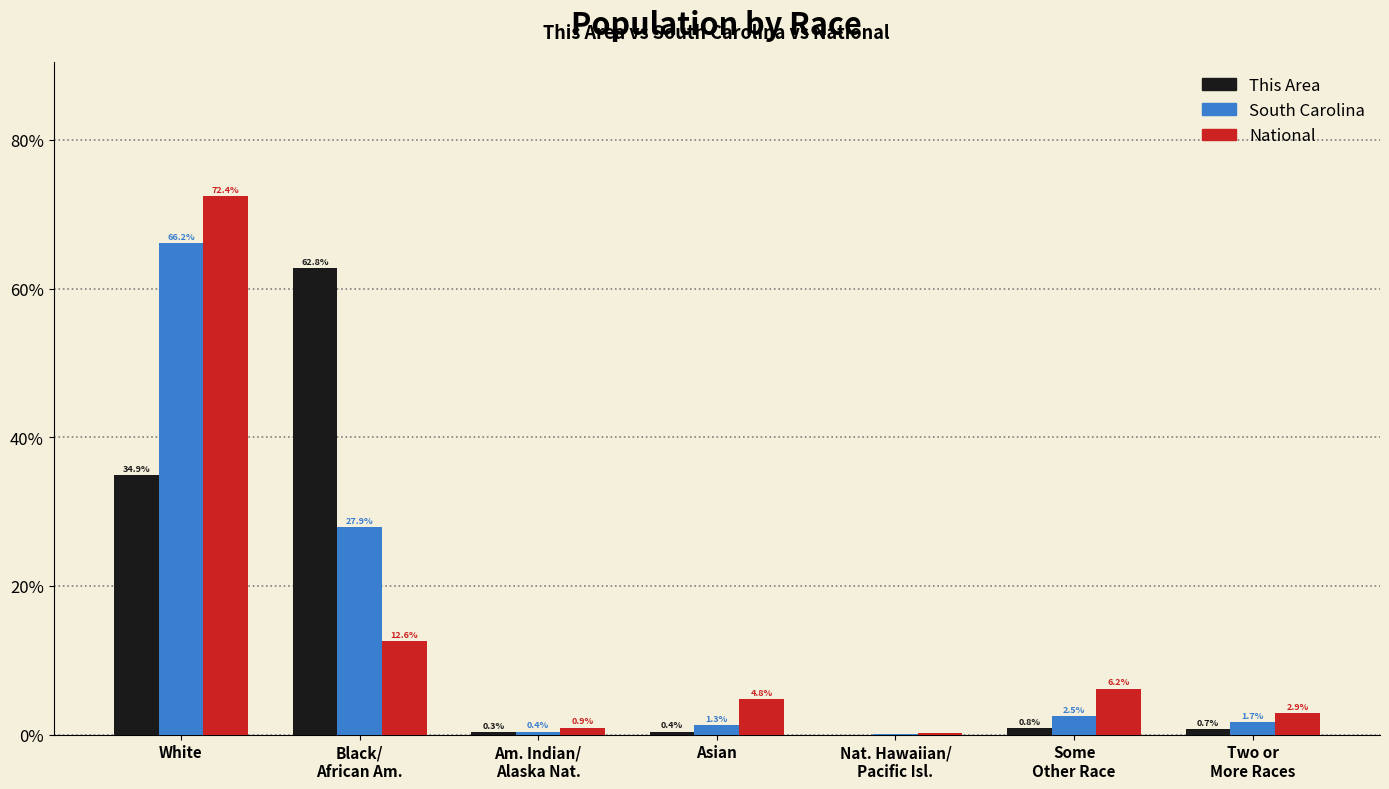

Which label corresponds to the largest value in the chart?

White